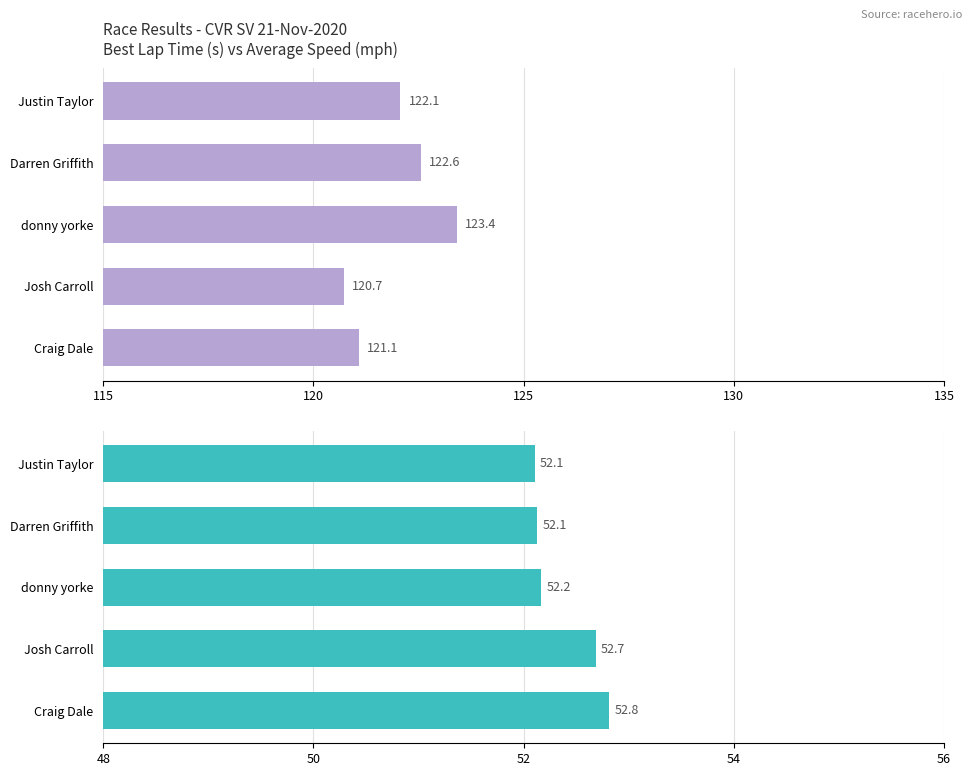

Which has a higher value, Justin Taylor or donny yorke?

donny yorke